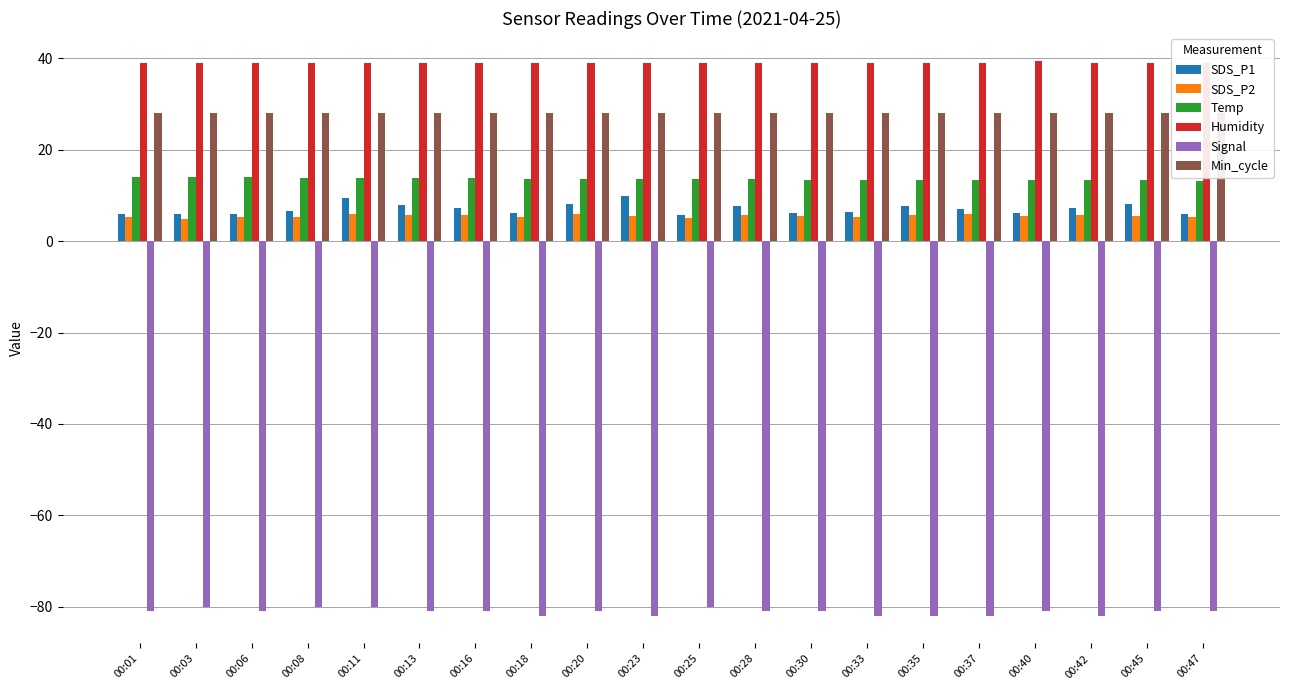

Which series has the largest total across all categories?

Humidity